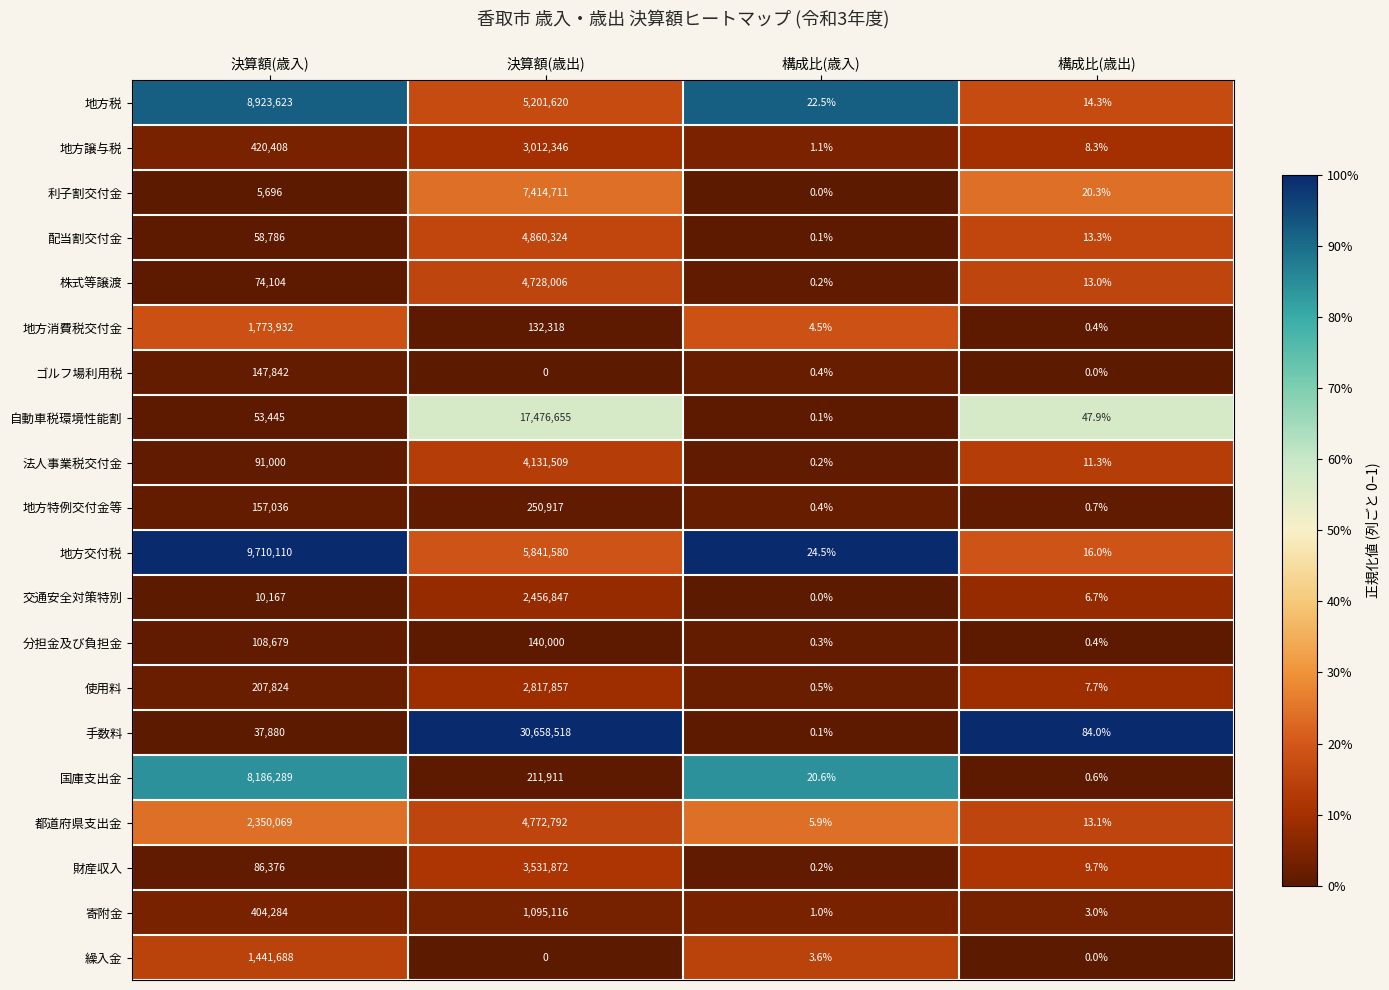

Rank the series by their maximum value, from highest to lowest.

手数料, 自動車税環境性能割, 地方交付税, 地方税, 国庫支出金, 利子割交付金, 配当割交付金, 都道府県支出金, 株式等譲渡, 法人事業税交付金, 財産収入, 地方譲与税, 使用料, 交通安全対策特別, 地方消費税交付金, 繰入金, 寄附金, 地方特例交付金等, ゴルフ場利用税, 分担金及び負担金